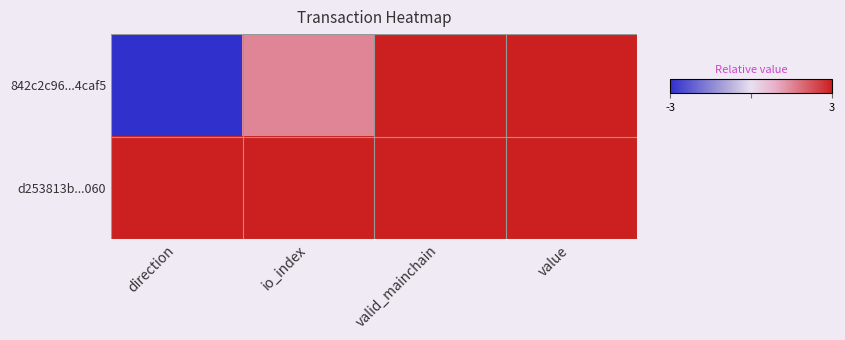

Rank the series by their maximum value, from highest to lowest.

842c2c96...4caf5, d253813b...060